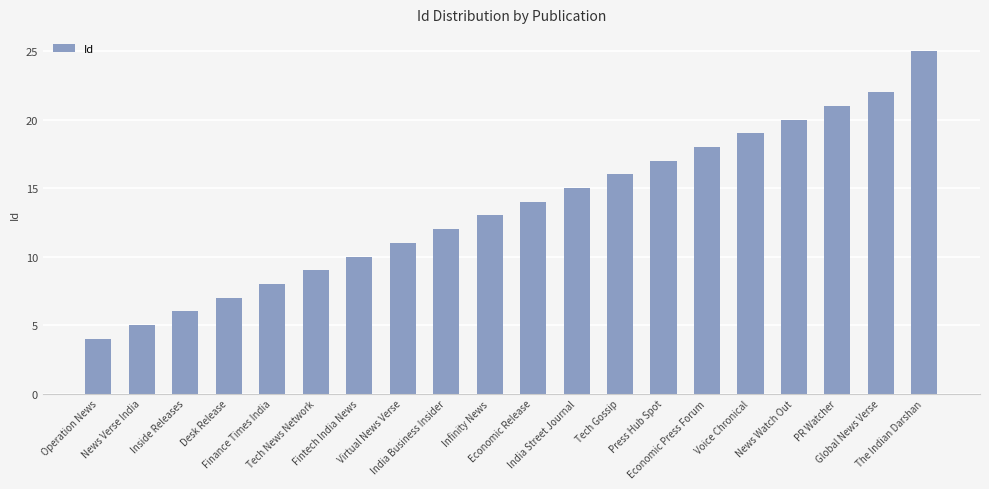

What is the label of the 12th bar from the right?

India Business Insider